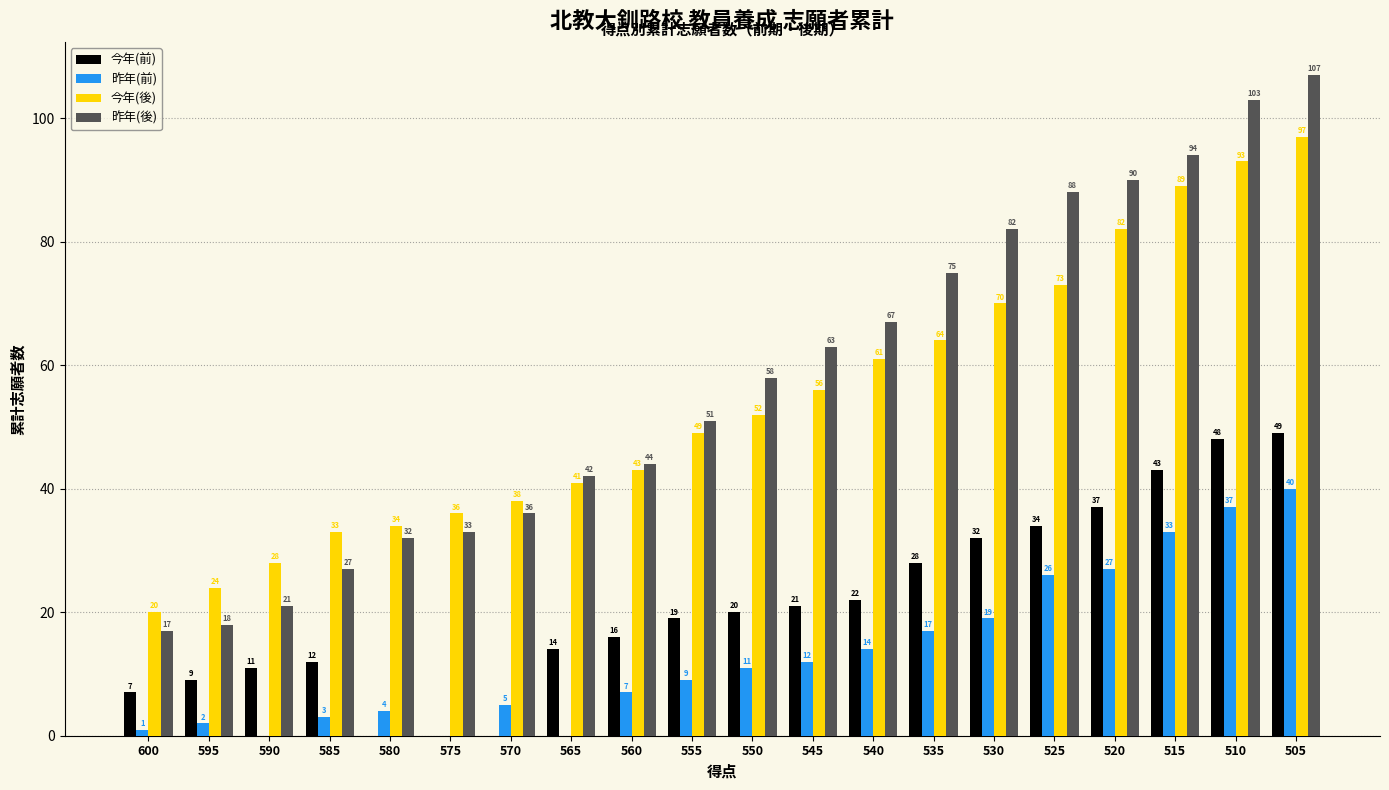

What are all the series names shown in the legend?

今年(前), 昨年(前), 今年(後), 昨年(後)